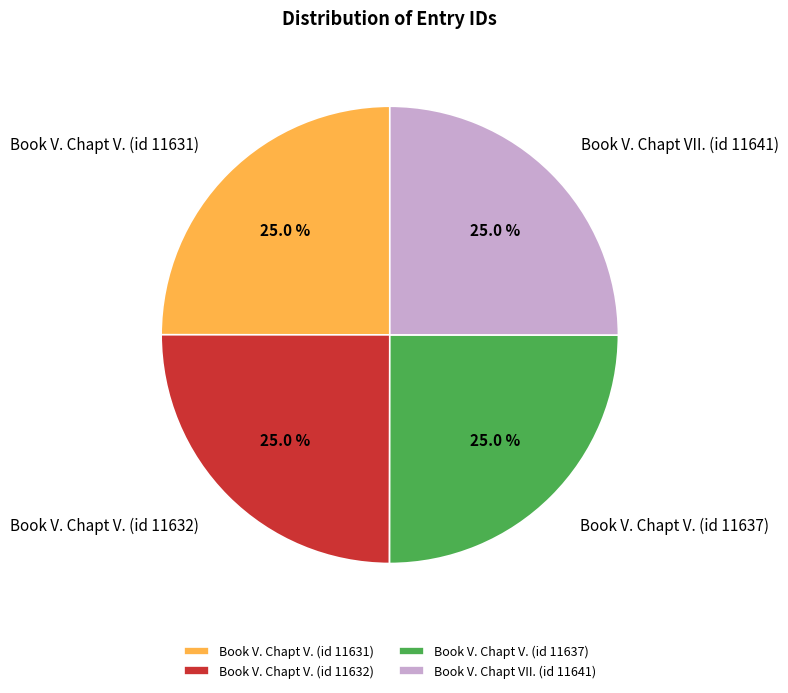

To the nearest percent, what portion does Book V. Chapt V. (id 11631) represent?

25%